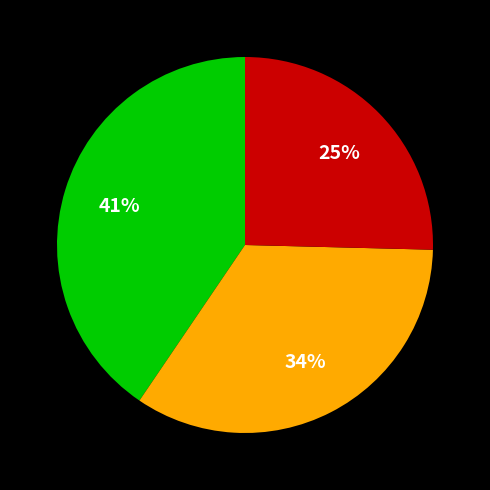

Does any single category account for the majority?

No